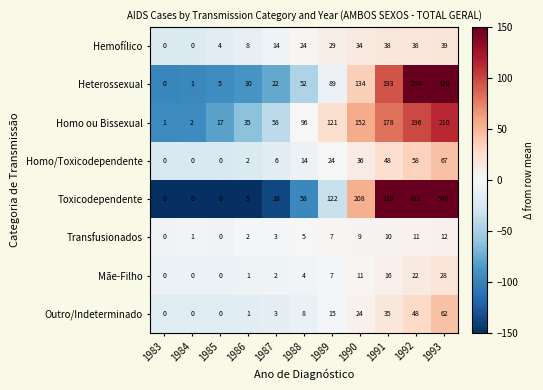

What is the maximum value for Toxicodependente?

540